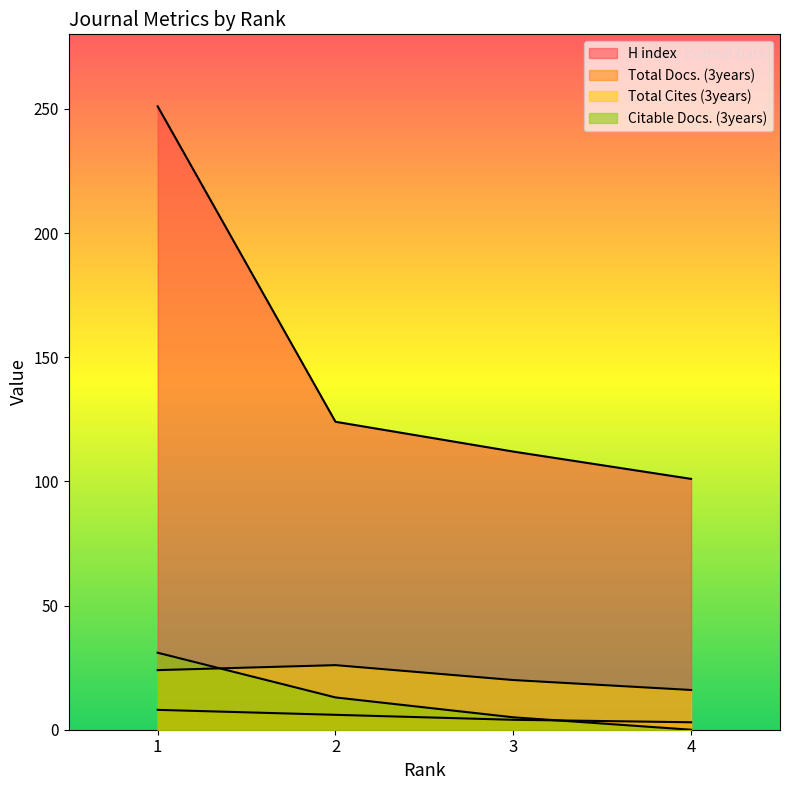

Count the Citable Docs. (3years) values in the range 5 to 31.

3